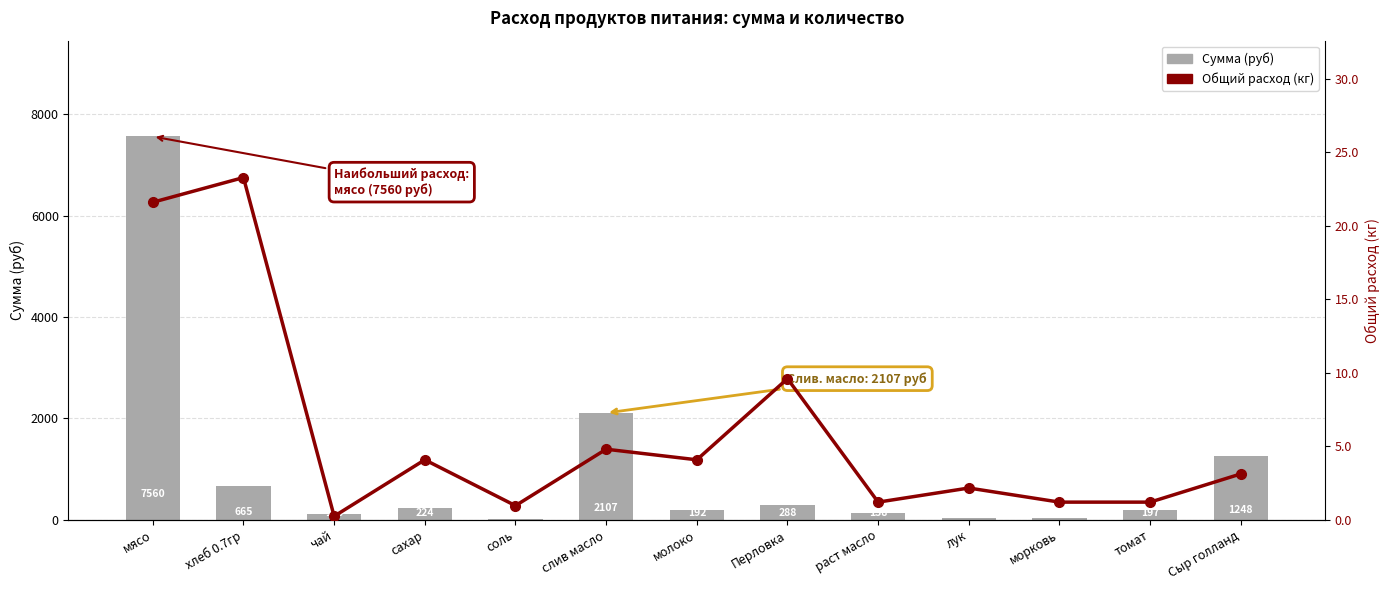

The value of Сумма (руб) at сахар is 224.4. True or false?

True